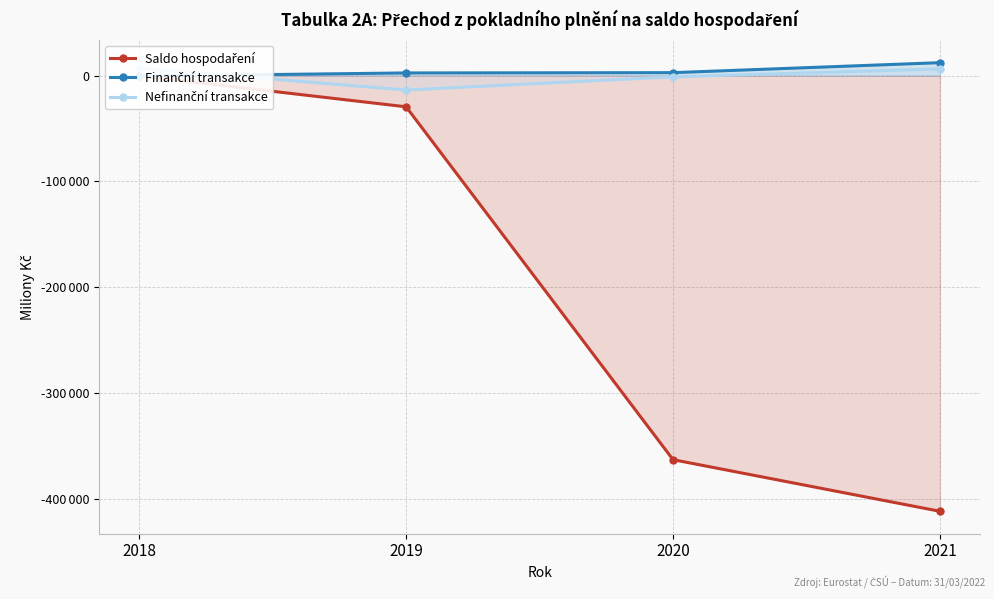

Which series has the largest total across all categories?

Finanční transakce